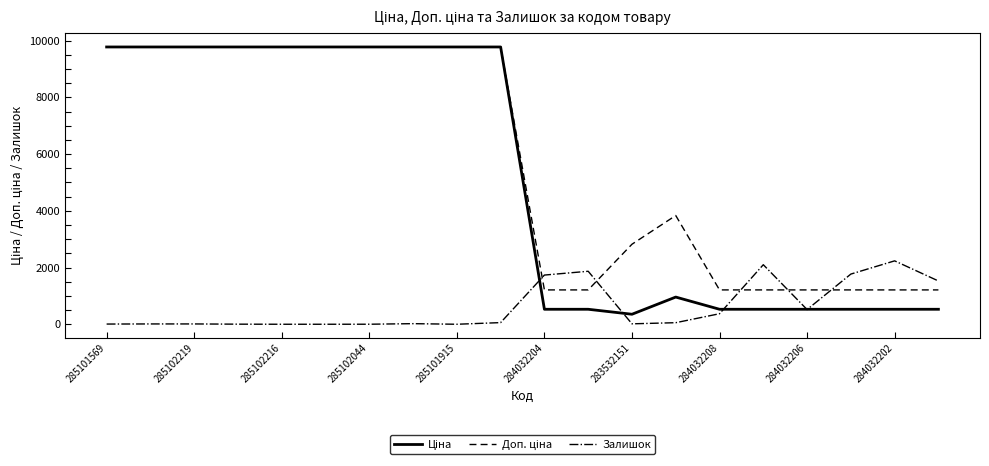

What is the highest value of the Залишок series?

2235.0